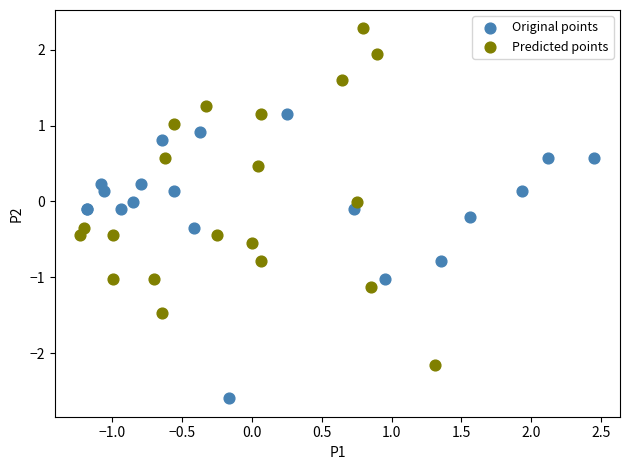

Which series has the largest Y range (max minus min)?

Predicted points